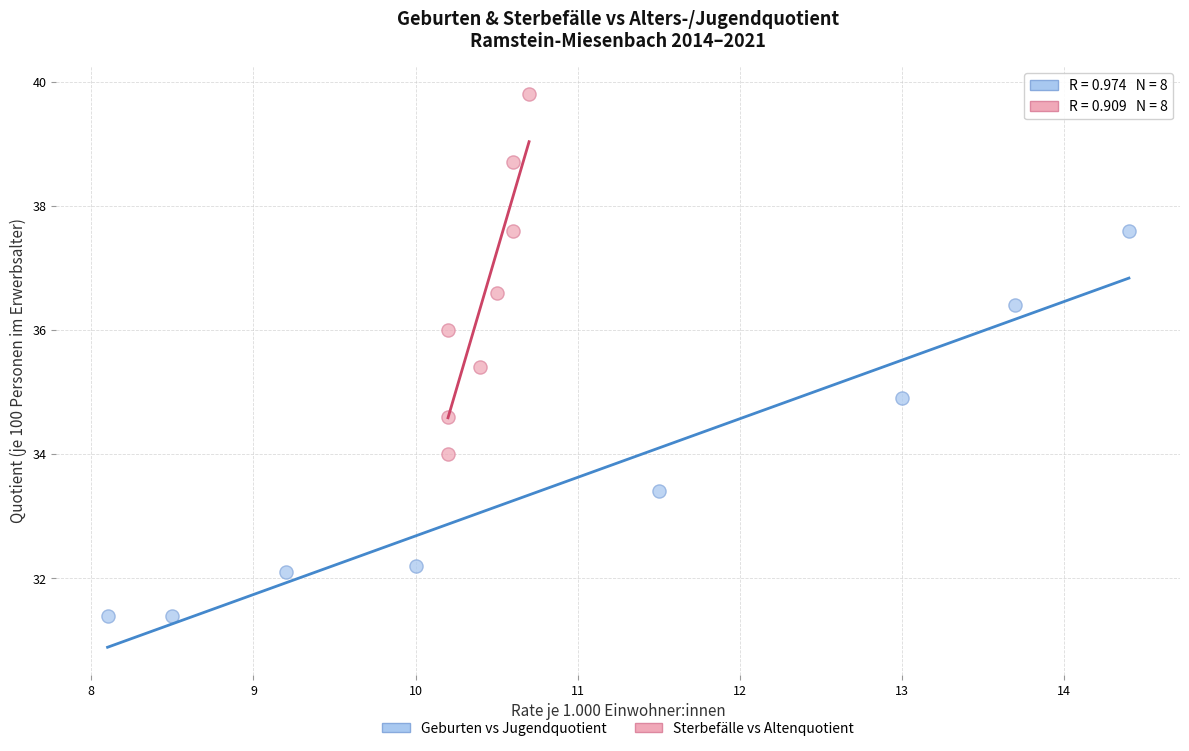

Which series has the largest Y range (max minus min)?

Geburten vs Jugendquotient